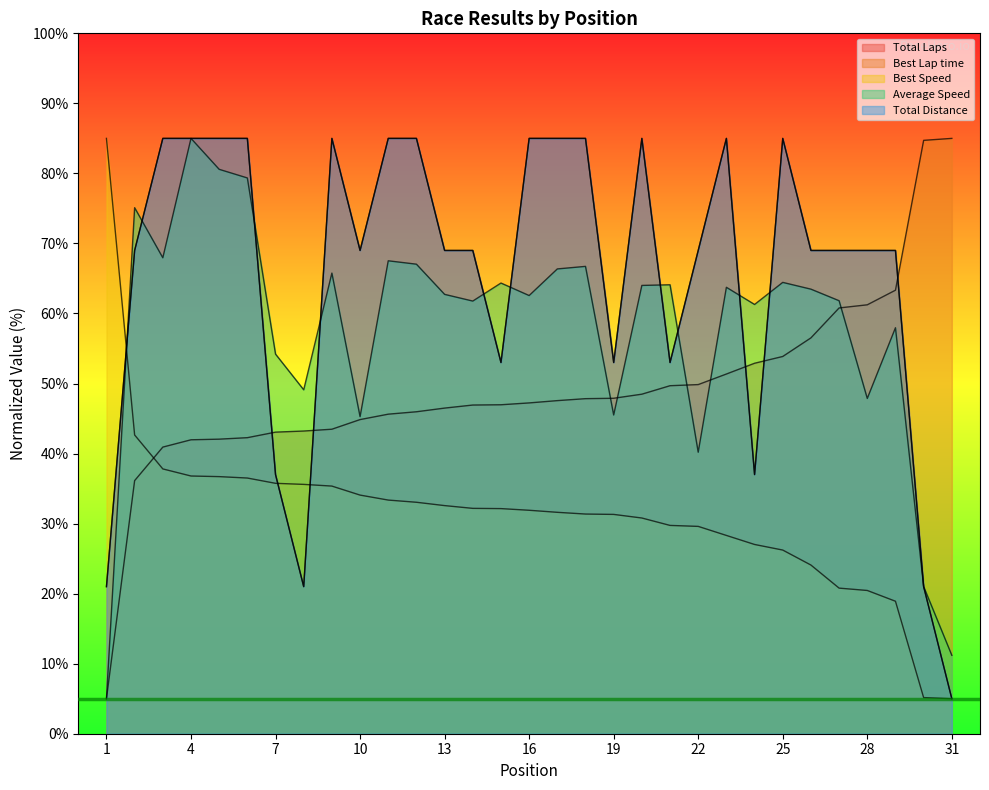

Between 10 and 15, which series saw the biggest shift?

Average Speed